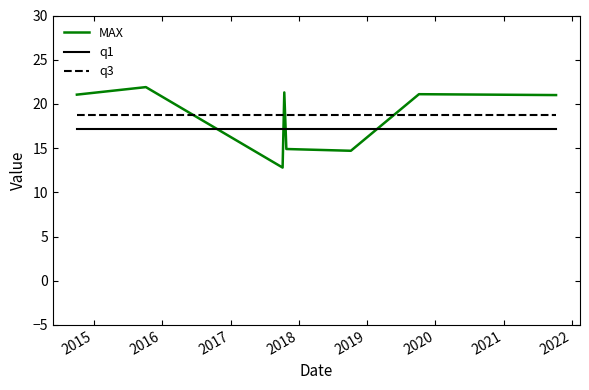

What is the minimum value for MAX?

12.8